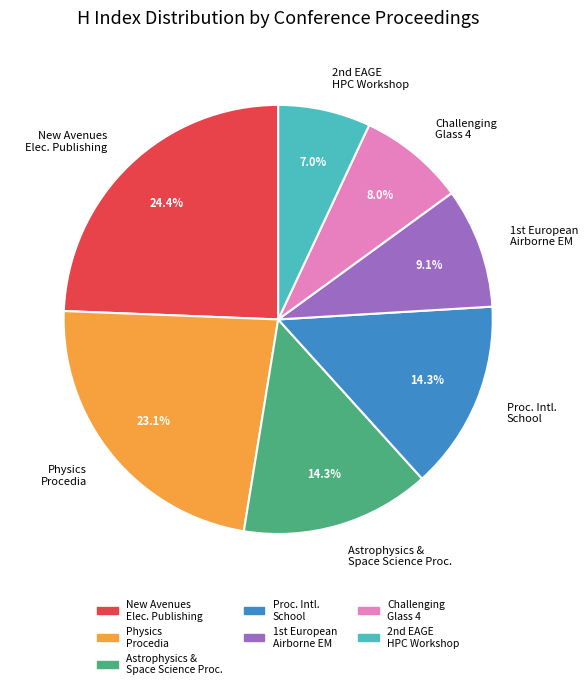

To the nearest percent, what is the average slice percentage?

14%